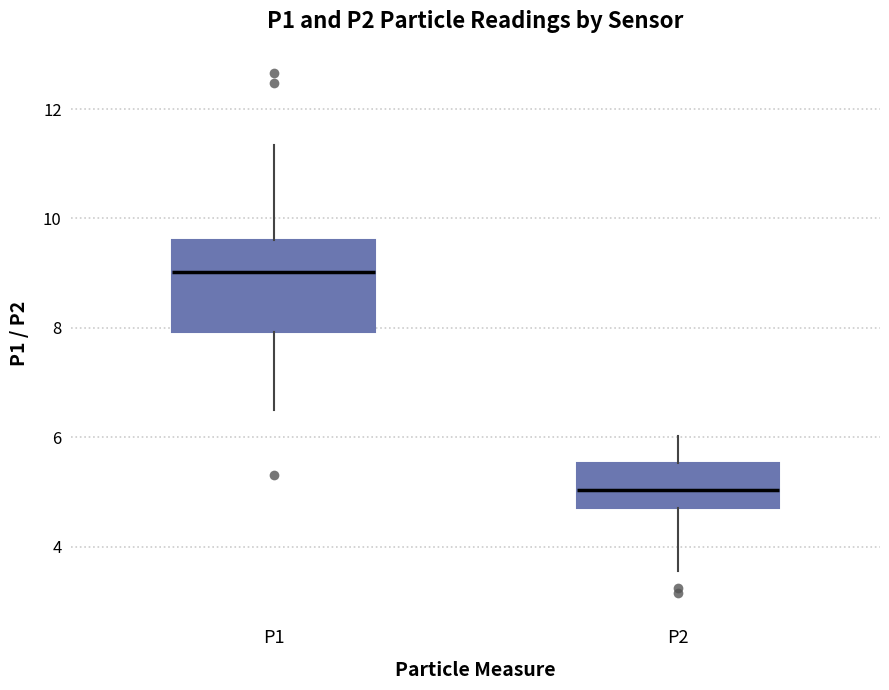

Reading left to right, read every box against the y-axis: the position of its median line, the range the box covers, and the ends of its whiskers. The values are not printed on the chart, so give them approximately, as read against the axis.

P1: median 9.0, box 8.0 to 9.6, whiskers 6.6 to 11.4
P2: median 5.0, box 4.8 to 5.6, whiskers 3.6 to 6.0